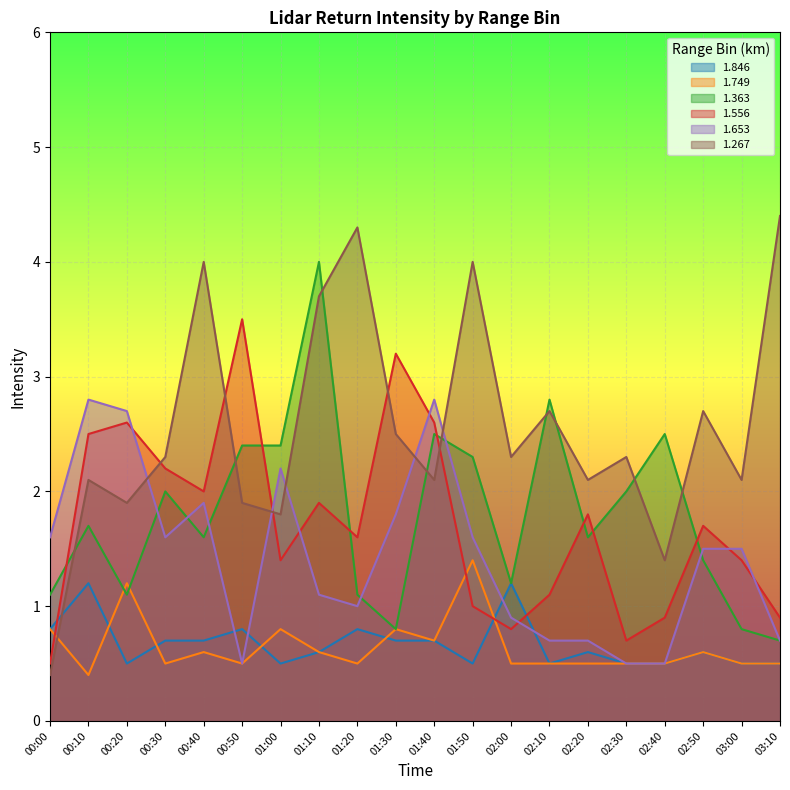

How many lines are shown in the chart?

6